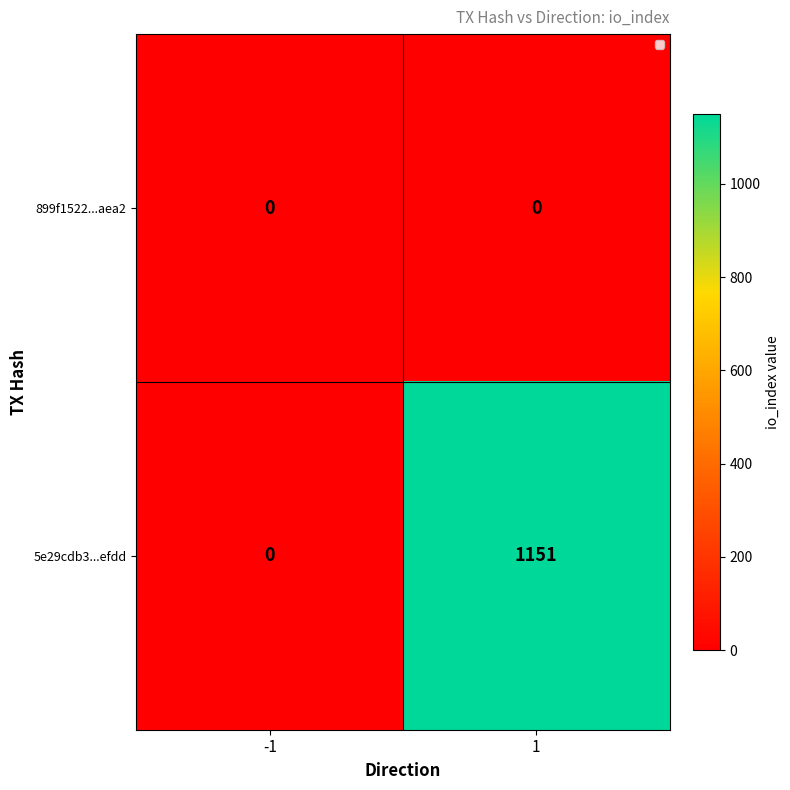

What is the approximate value of 5e29cdb3...efdd at 1?

1151